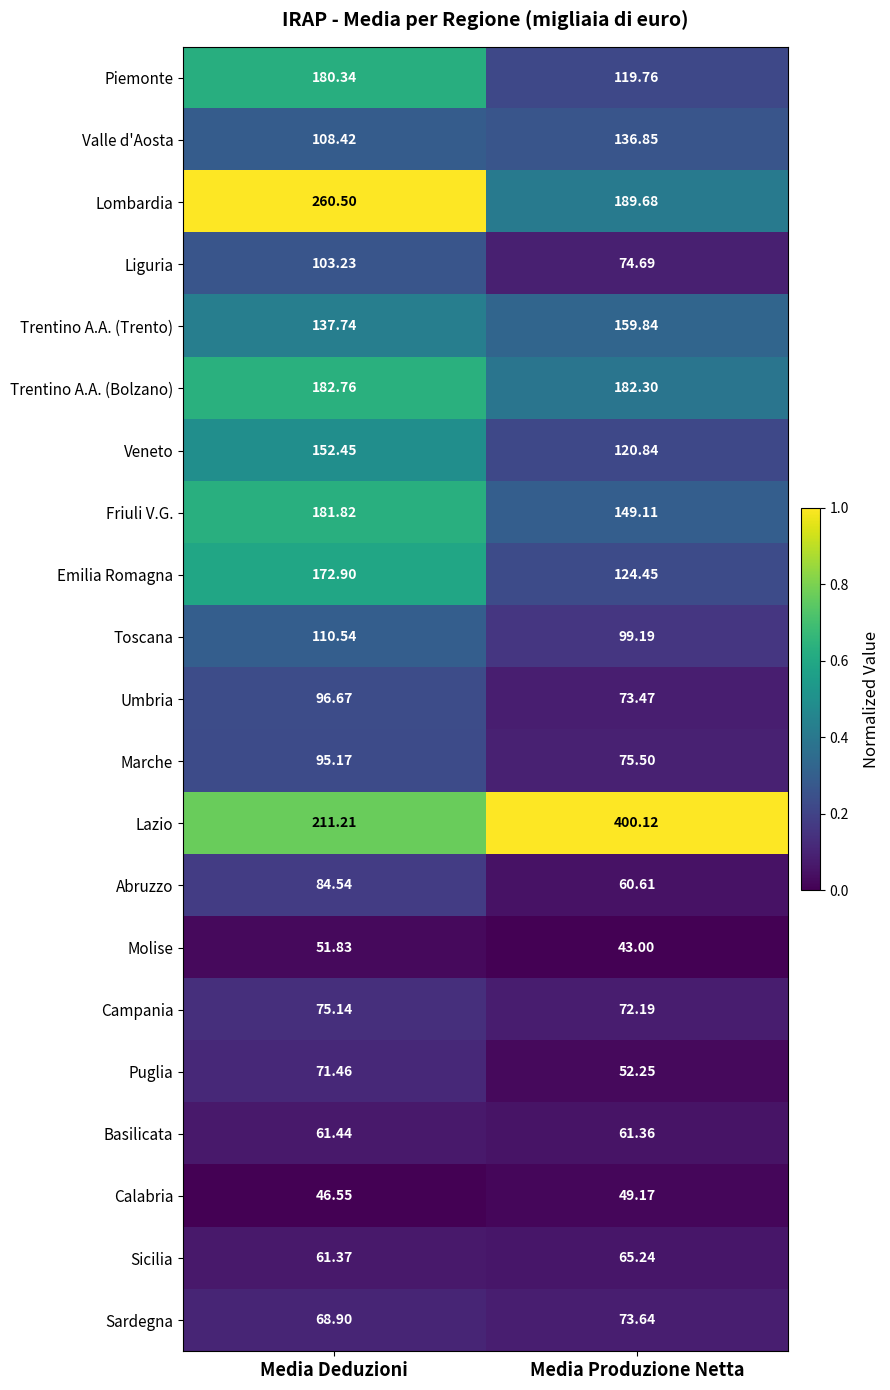

Which series has the widest spread of values?

Lazio